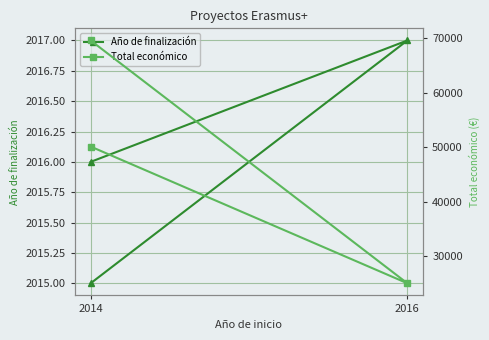

The value of Total económico at 2016 is 24975. True or false?

True